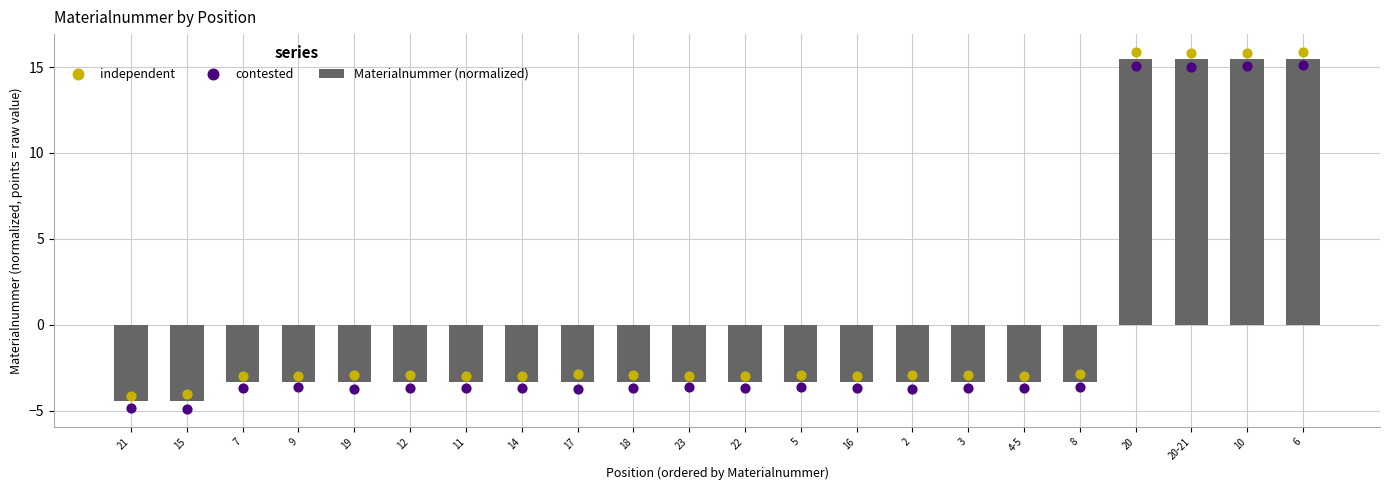

At how many categories does at least one series exceed 4?

4